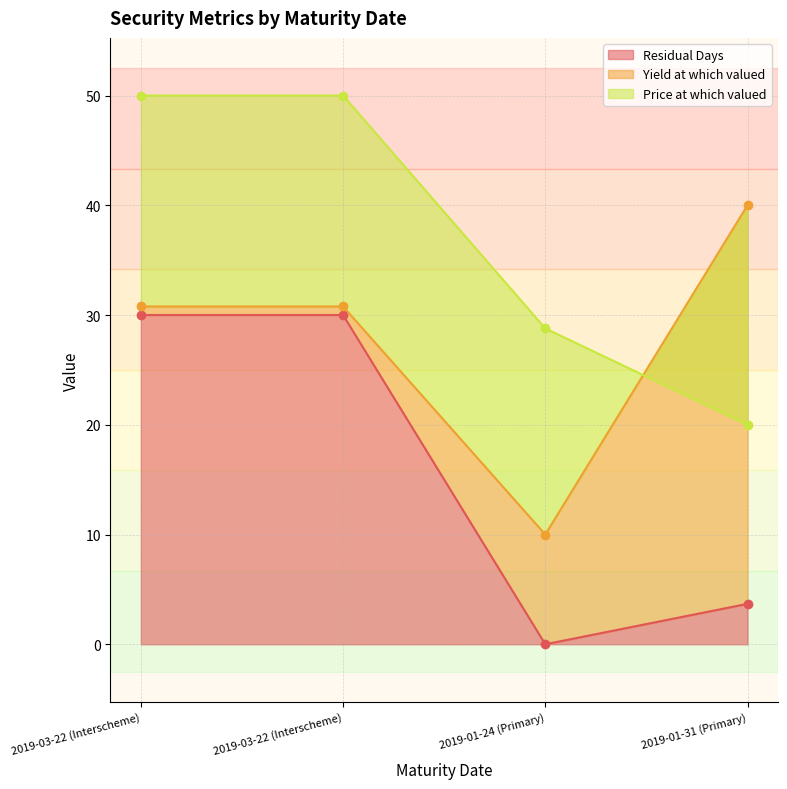

True or false: Price at which valued has more than 0 interior local peaks.

False